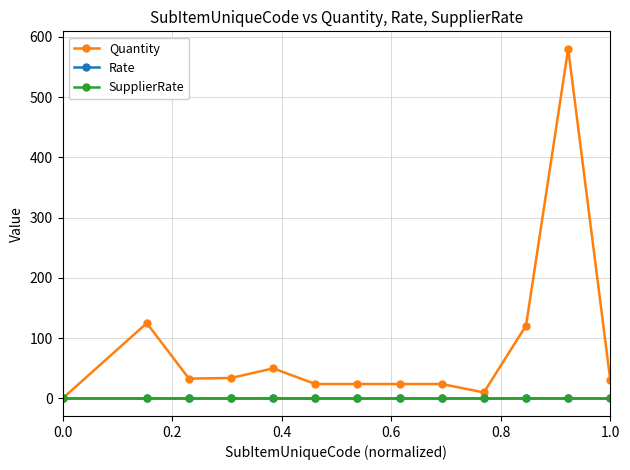

What is the difference between the maximum and minimum values in the Quantity series?

580